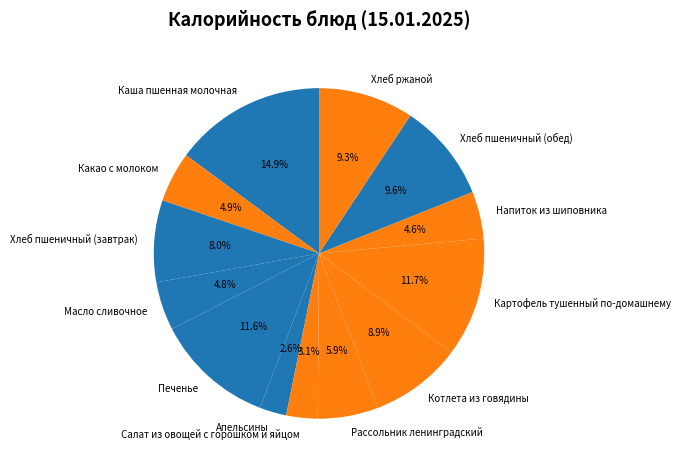

To the nearest percent, what portion does Масло сливочное represent?

5%